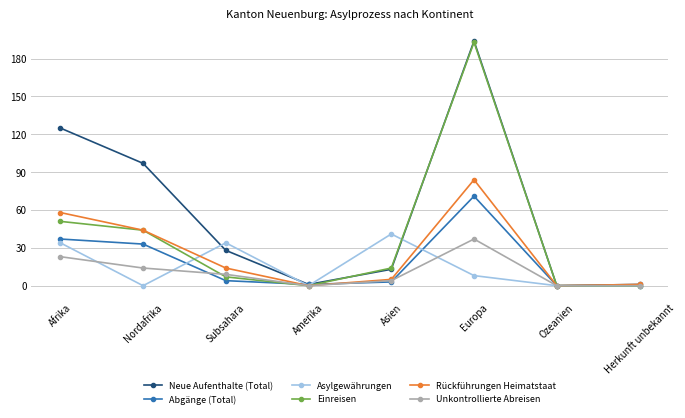

At which label does Neue Aufenthalte (Total) reach its peak?

Europa